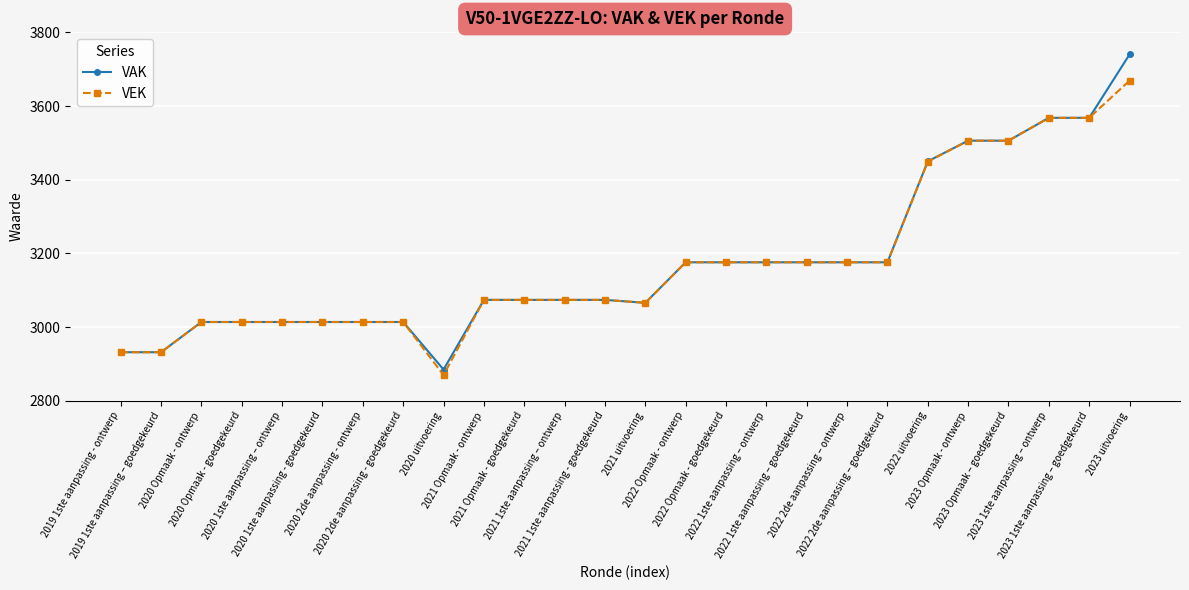

What is the smallest value displayed?

2870